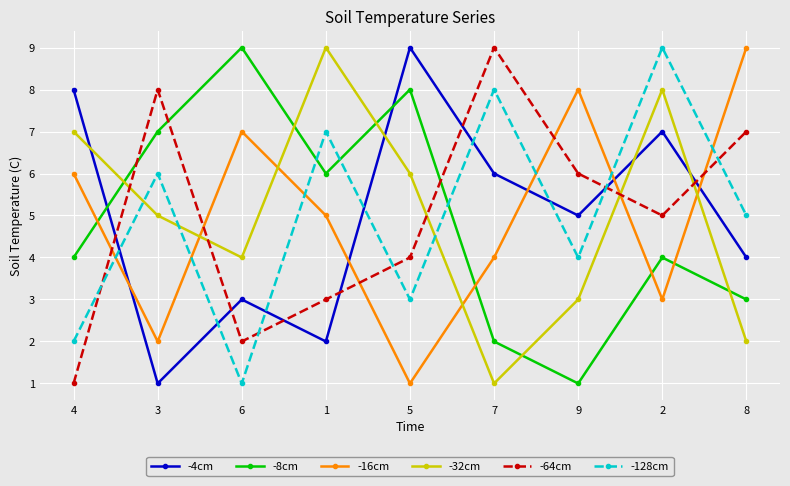

What is the difference between the second highest and second lowest values in the -16cm series?

6